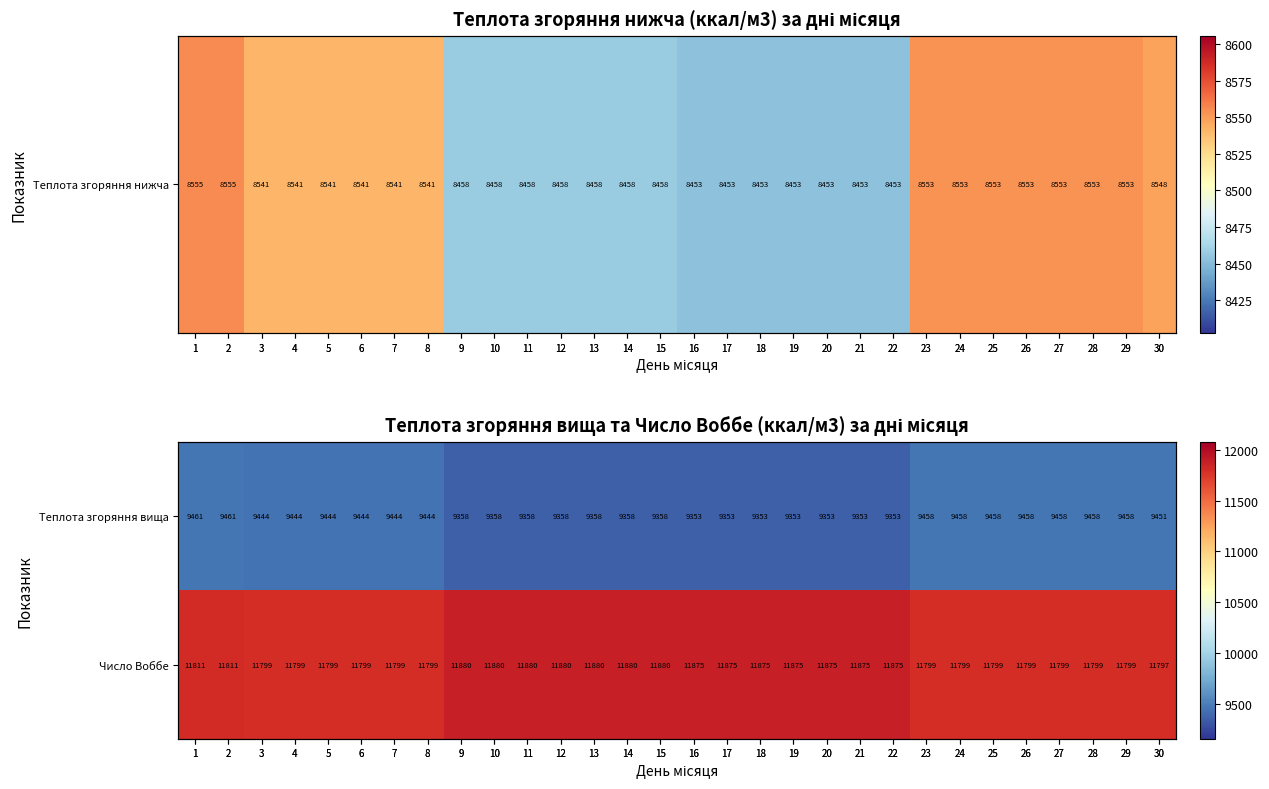

What is the difference between the Теплота згоряння вища values at 12 and 7?

86.0